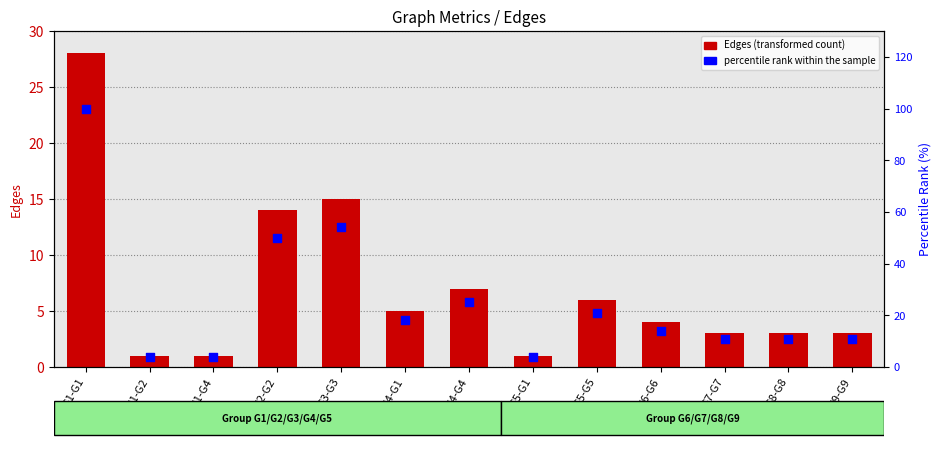

Which series has the largest total across all categories?

percentile rank within the sample